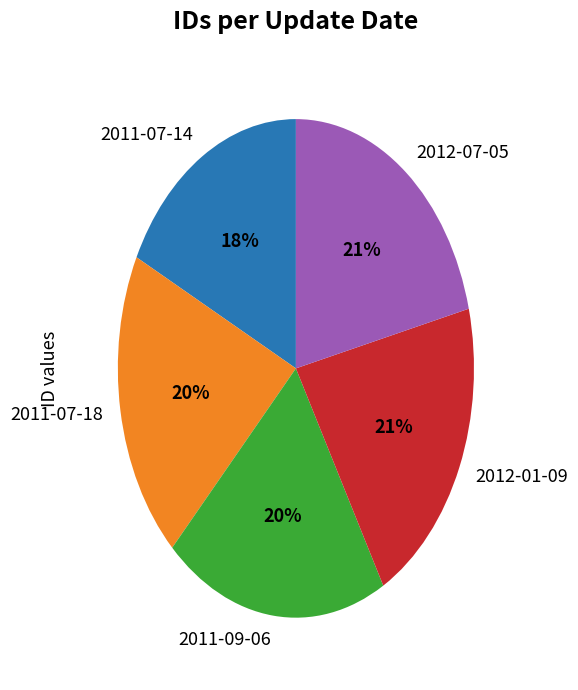

Count the number of slices in the pie.

5